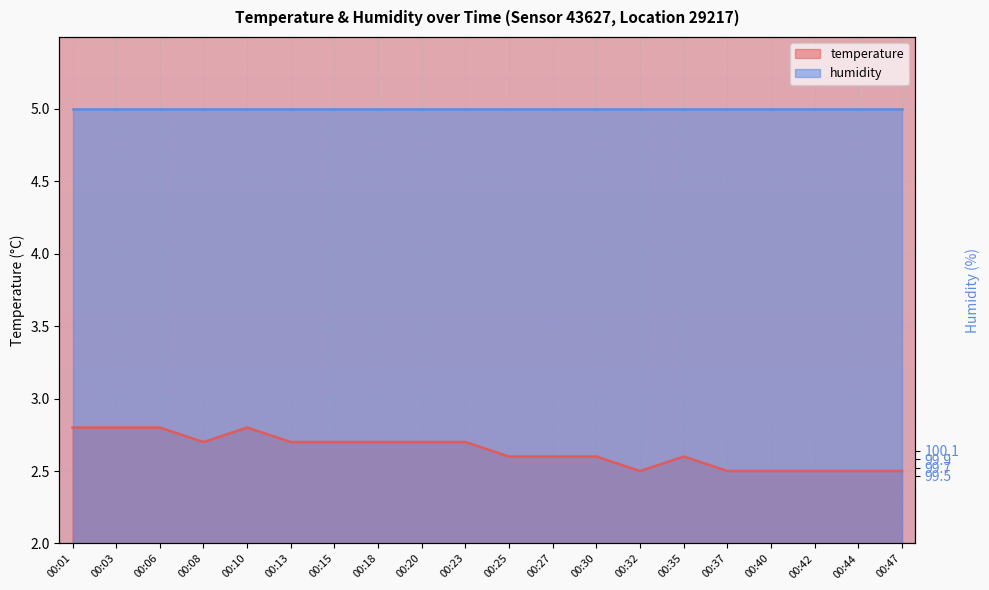

How many interior local peaks (higher than both neighbors) does the data have?

2